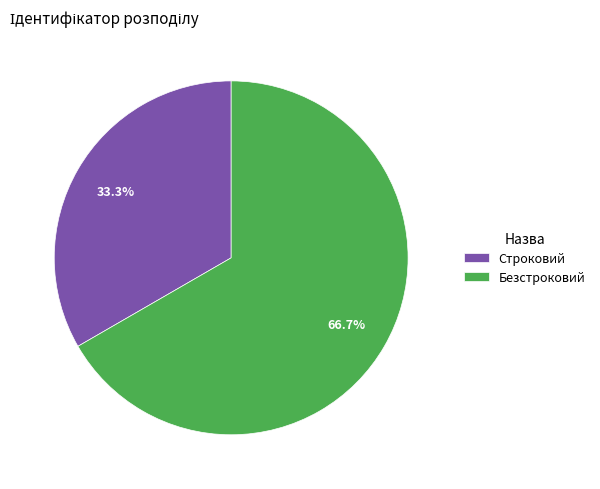

Which slice represents more than half of the pie?

Безстроковий